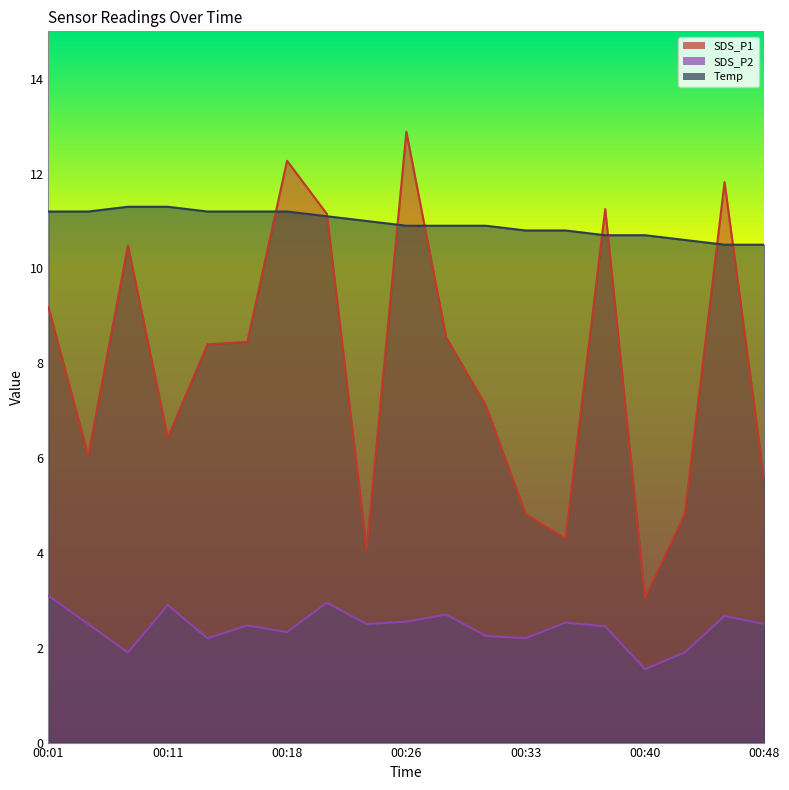

What is the greatest value displayed?

12.9